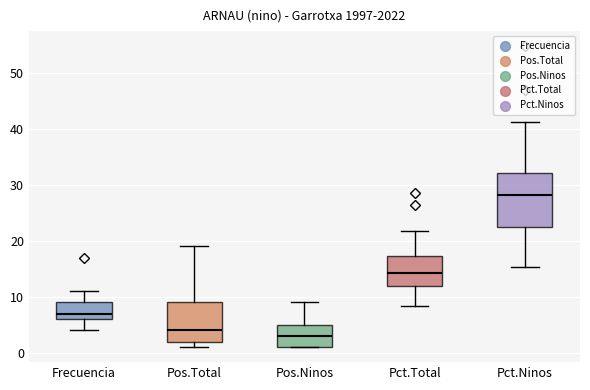

Reading left to right, read every box against the y-axis: the position of its median line, the range the box covers, and the ends of its whiskers. The values are not printed on the chart, so give them approximately, as read against the axis.

Frecuencia: median 7, box 6 to 9, whiskers 4 to 11
Pos.Total: median 4, box 2 to 9, whiskers 1 to 19
Pos.Ninos: median 3, box 1 to 5, whiskers 1 to 9
Pct.Total: median 14, box 12 to 17, whiskers 8 to 22
Pct.Ninos: median 28, box 23 to 32, whiskers 15 to 41